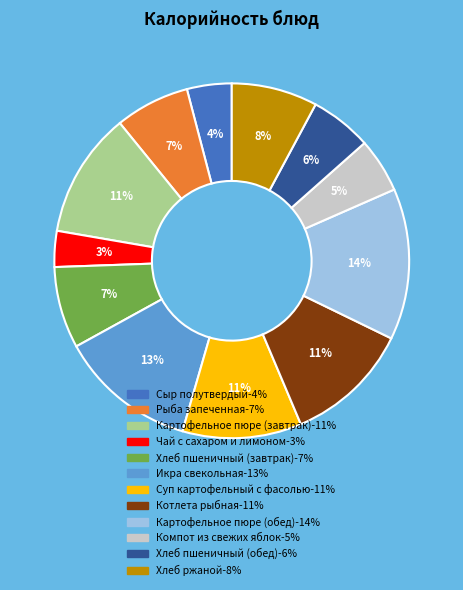

Is there any slice that represents more than half of the pie?

No